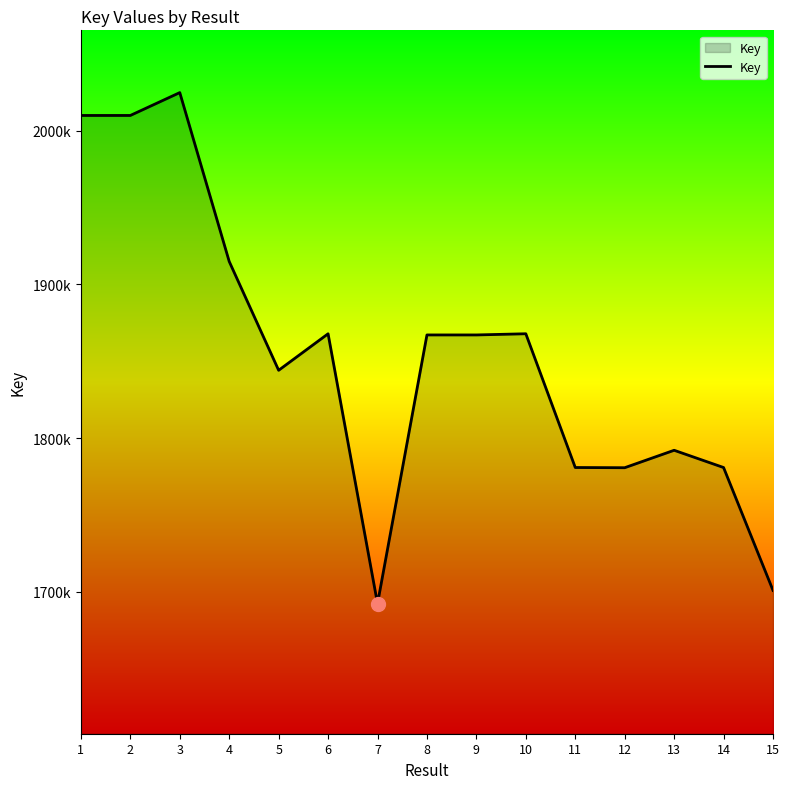

Rank the categories by value from highest to lowest.

3, 2, 1, 4, 10, 6, 8, 9, 5, 13, 11, 14, 12, 15, 7